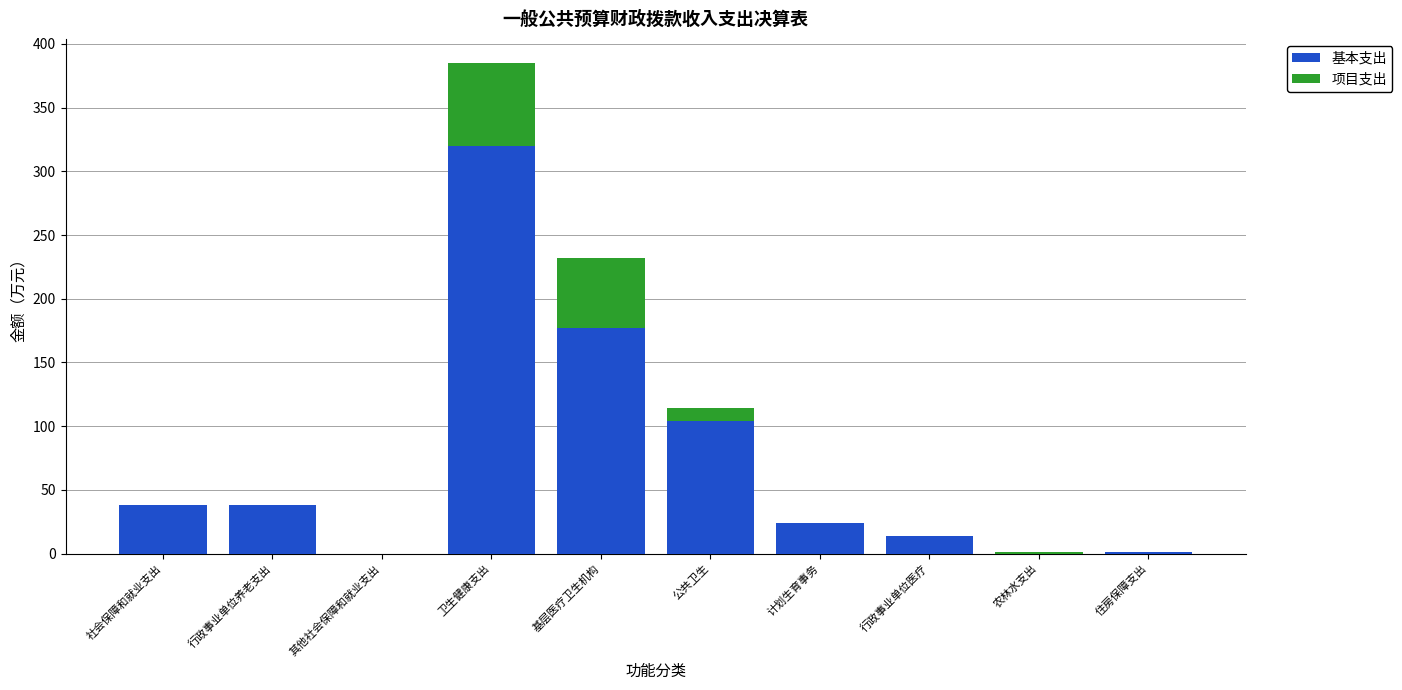

Which category has the highest value in the 基本支出 series?

卫生健康支出